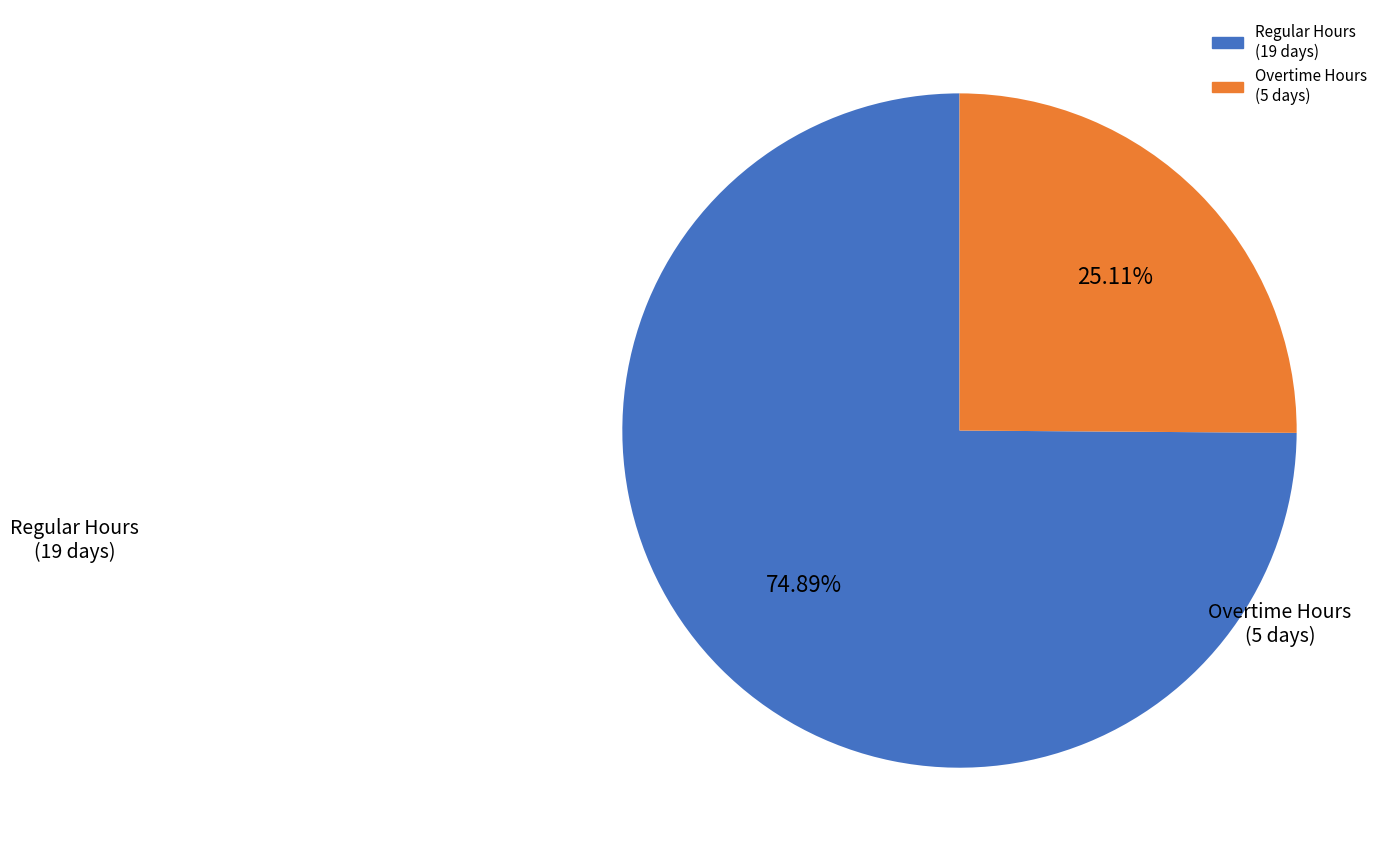

Does any single category account for the majority?

Yes